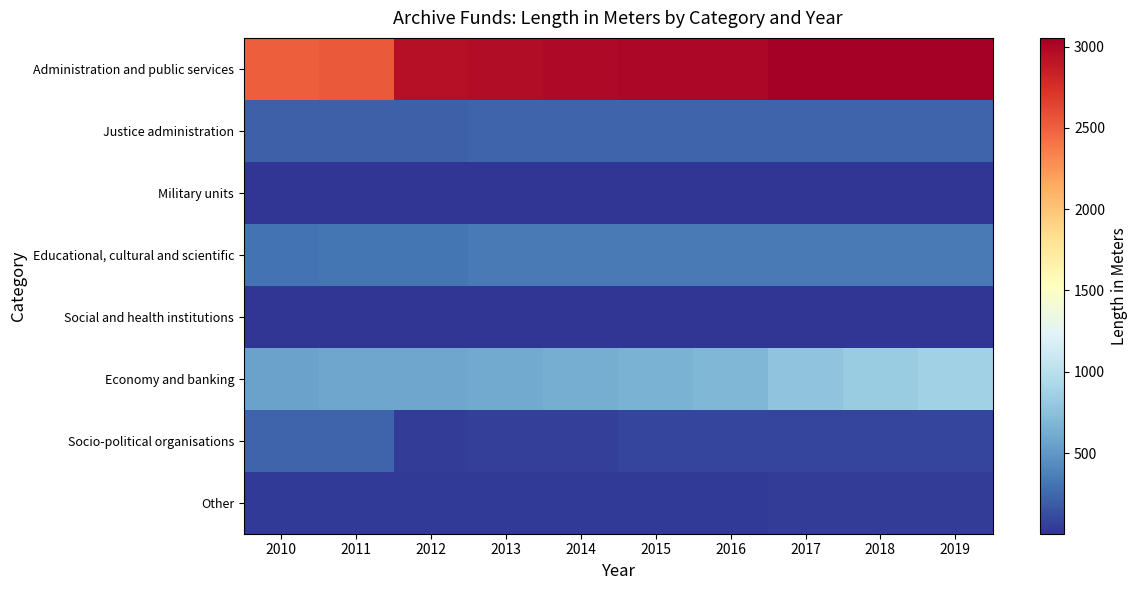

What is the total value across all series at 2016?

4408